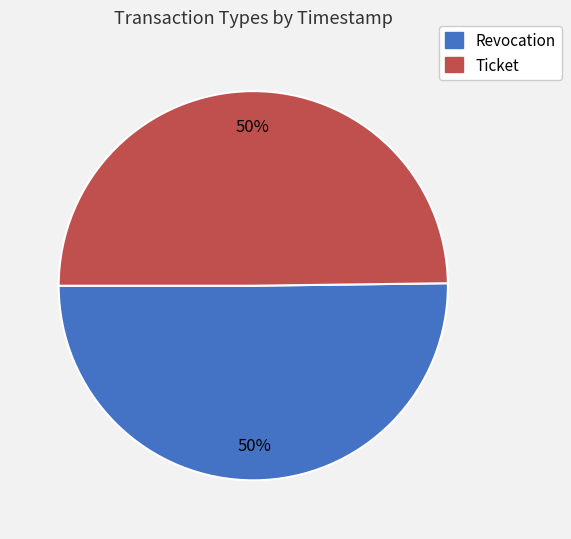

What is the ratio of the value at Ticket to the value at Revocation?

1.0